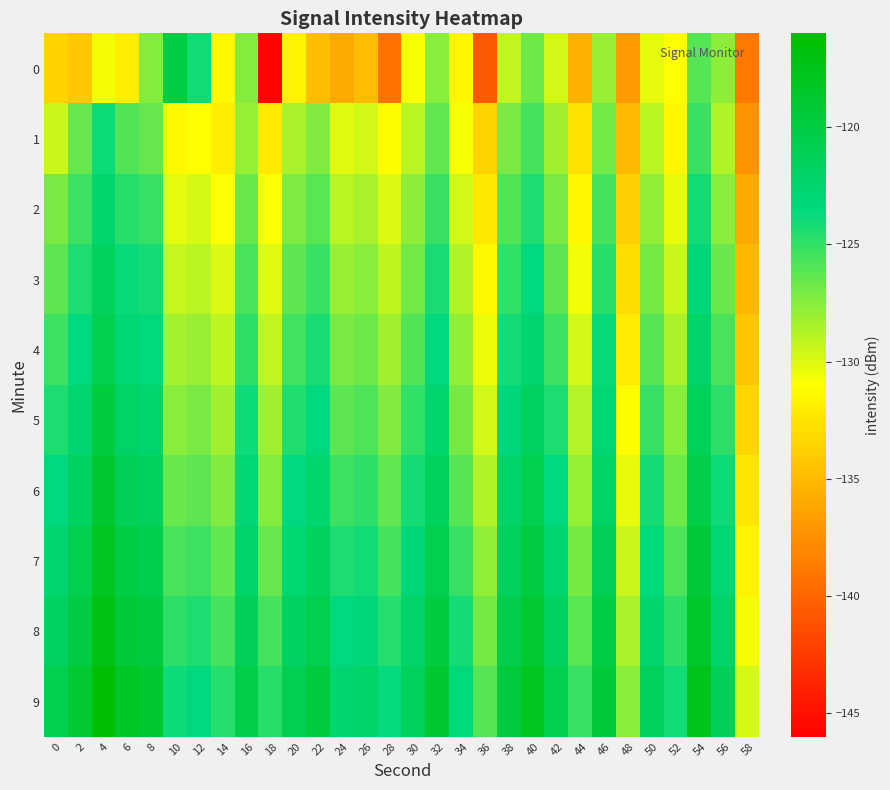

Count the number of categories in the chart.

30